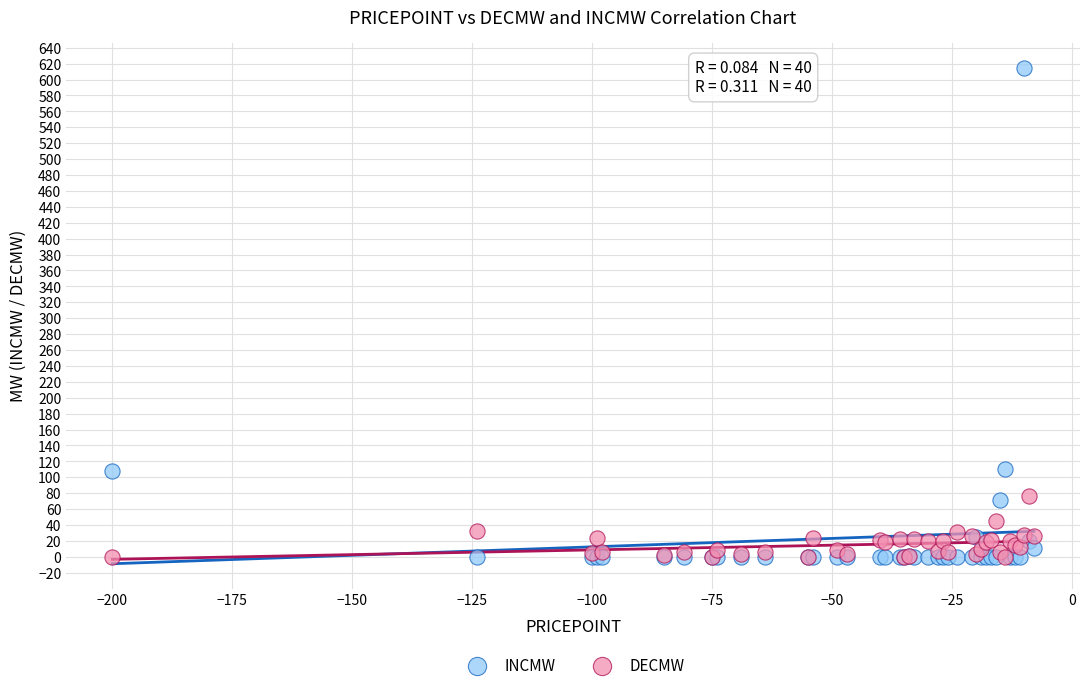

Which series has the widest spread of Y values?

INCMW